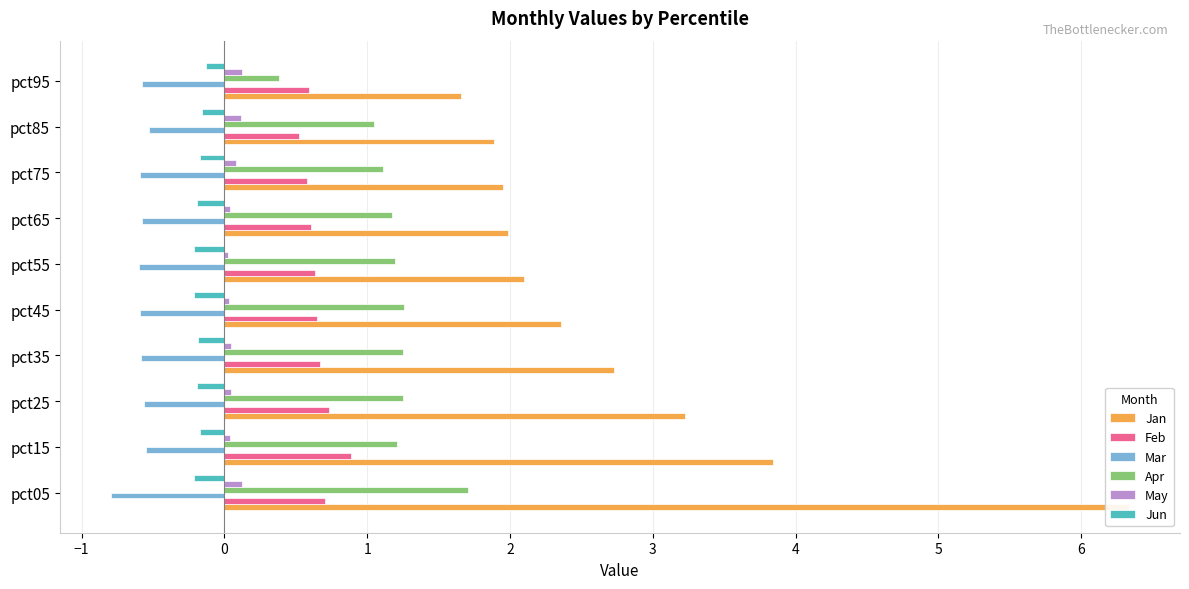

What are all the series names shown in the legend?

Jan, Feb, Mar, Apr, May, Jun